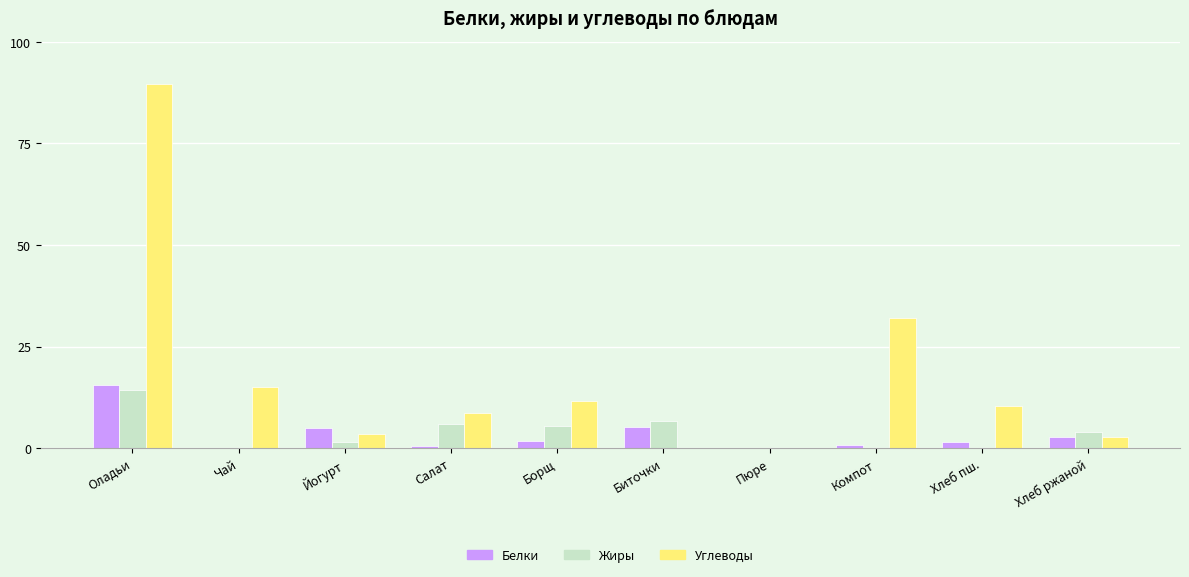

What is the sum of the Жиры values at Хлеб ржаной and Оладьи?

18.5